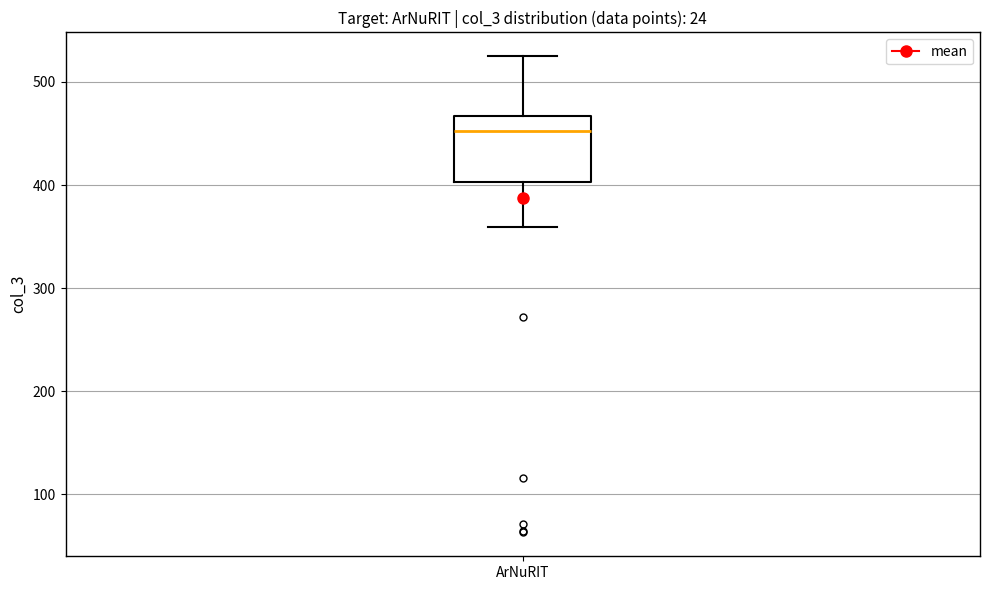

Transcribe this box plot: give where the median line is, the range the box spans, and where the two whiskers end, as read against the y-axis. The values are not printed on the chart, so give them approximately, as read against the axis.

median 450, box 400 to 470, whiskers 360 to 530